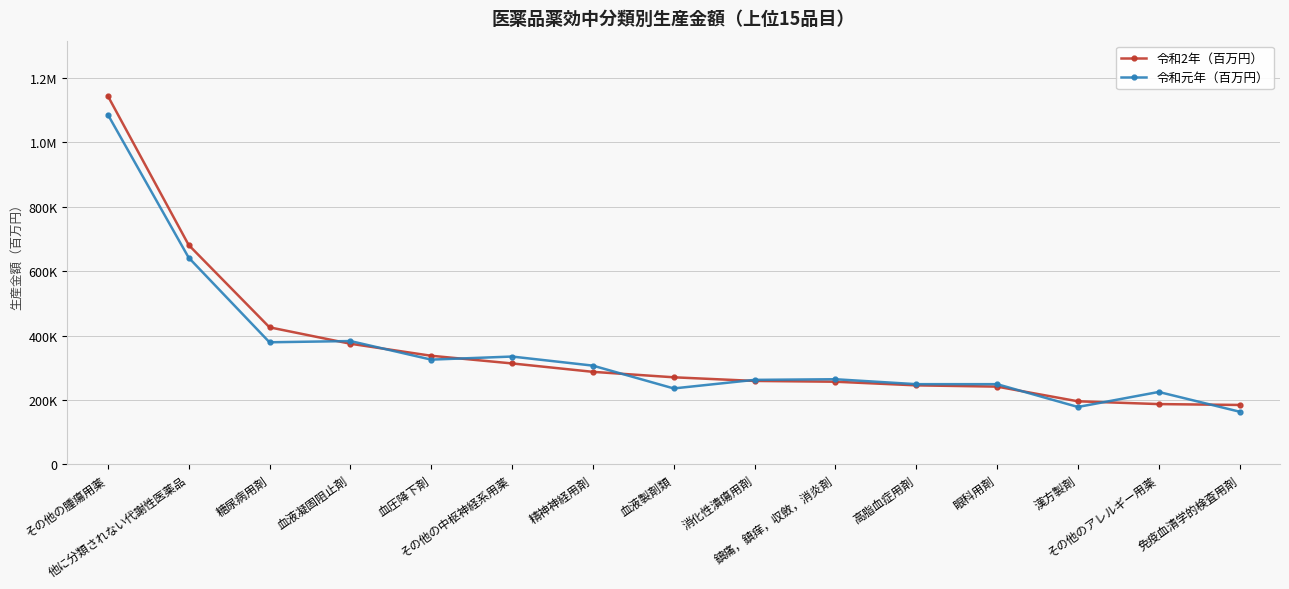

List the series in order of their overall mean, lowest first.

令和元年（百万円）, 令和2年（百万円）